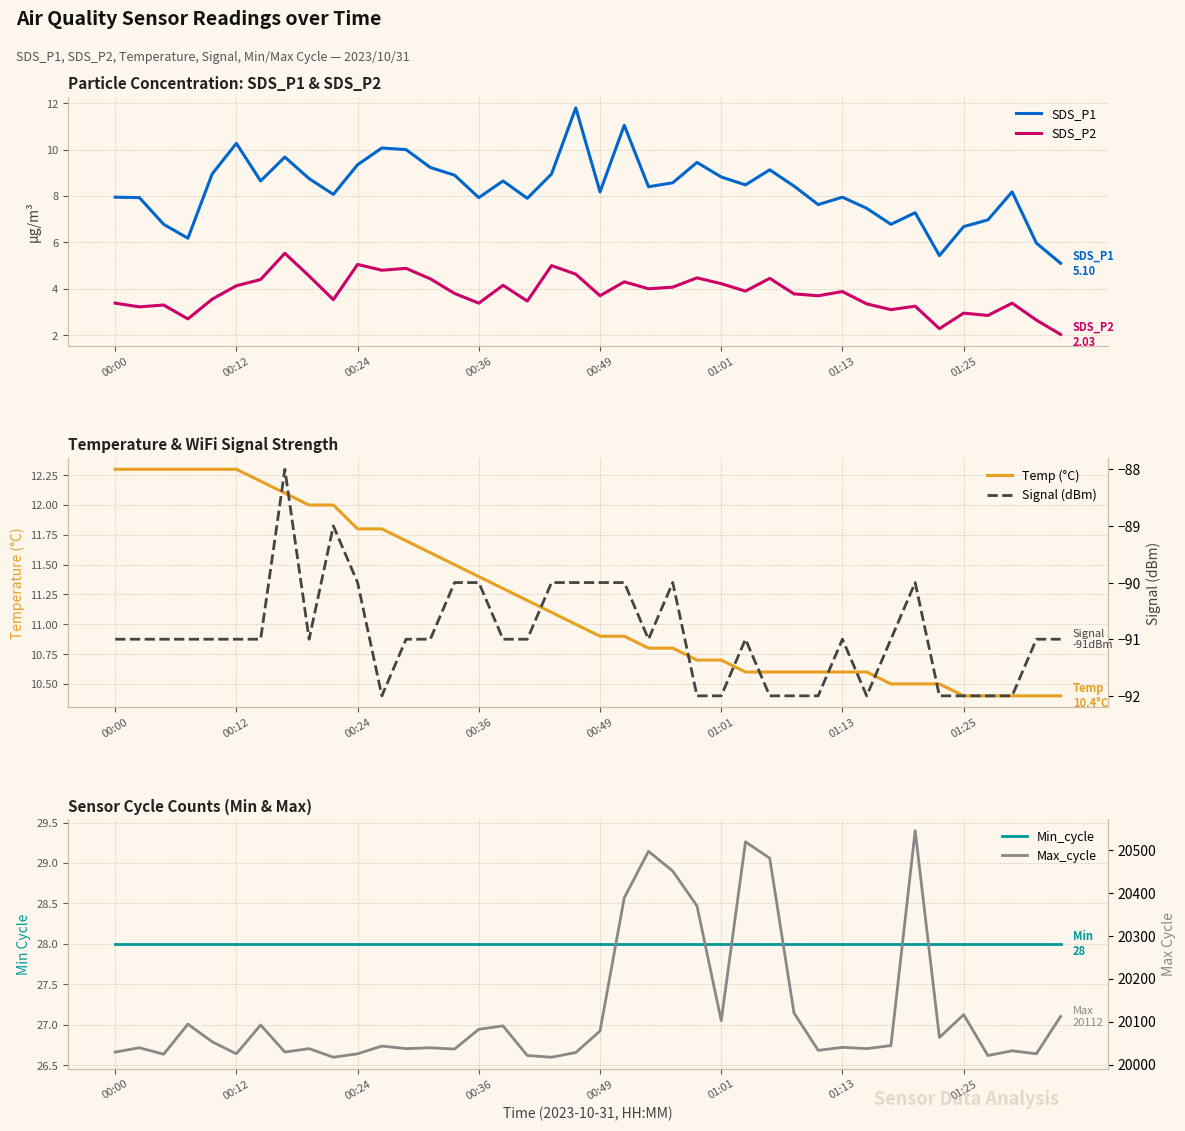

How many series are shown in this chart?

6